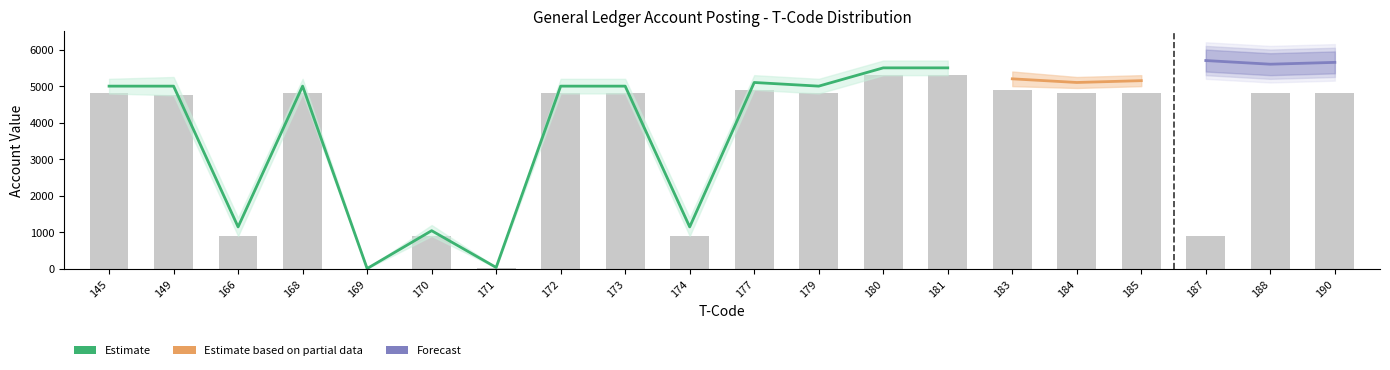

At how many categories does at least one series exceed 6031?

2